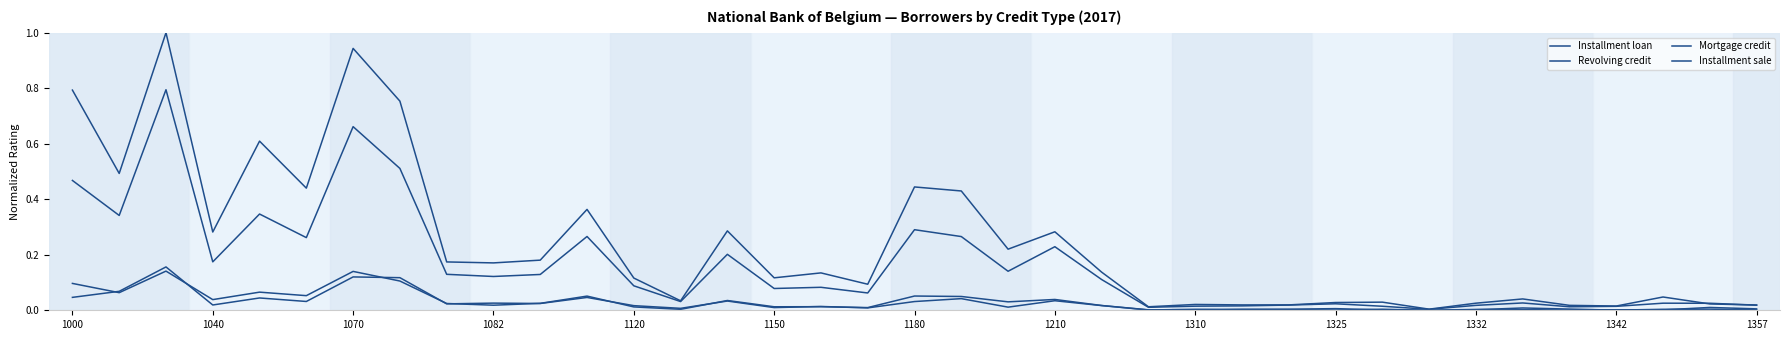

What is the difference between the second highest and second lowest values in the Mortgage credit series?

0.1